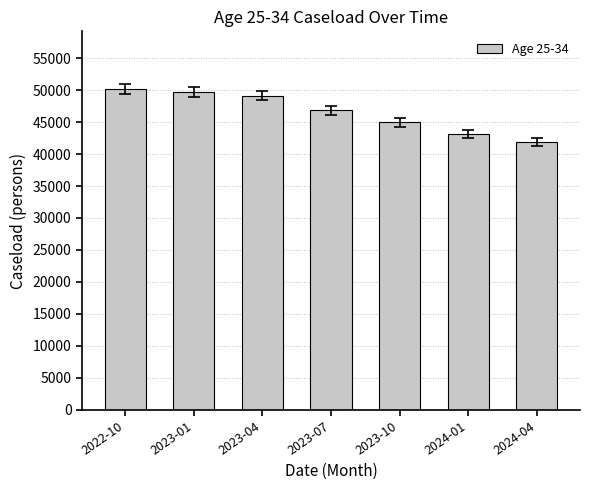

How many bars are there in total?

7